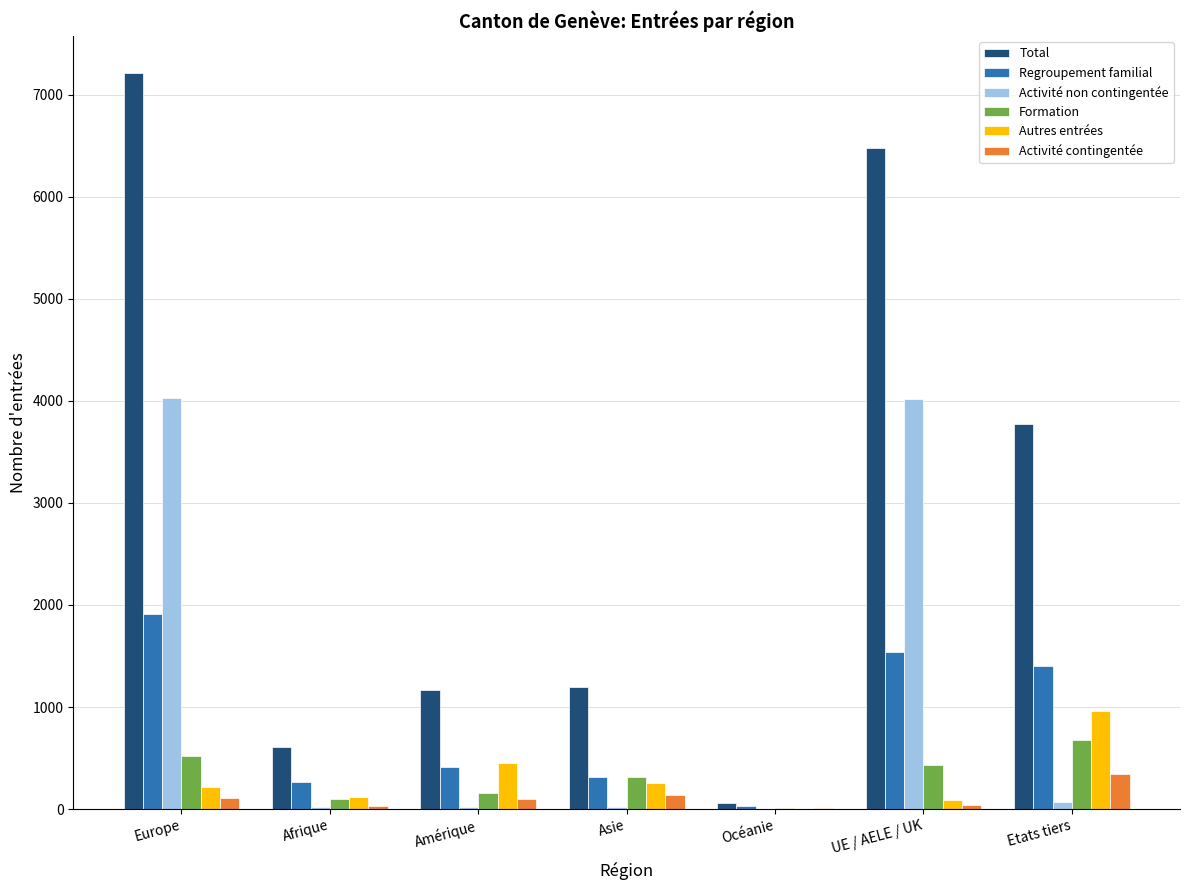

Is the value of Formation at UE / AELE / UK greater than the value of Activité non contingentée at Europe?

No